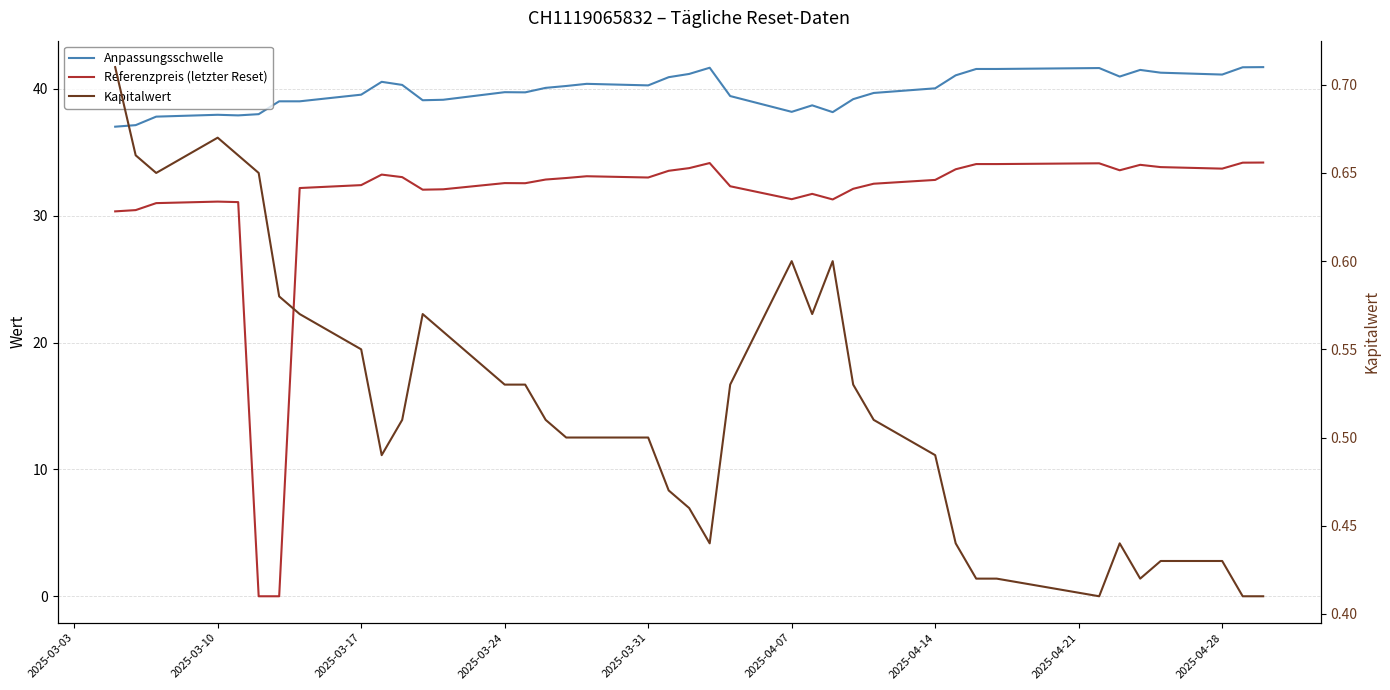

True or false: Kapitalwert has a value of 0.1 at 35.

False